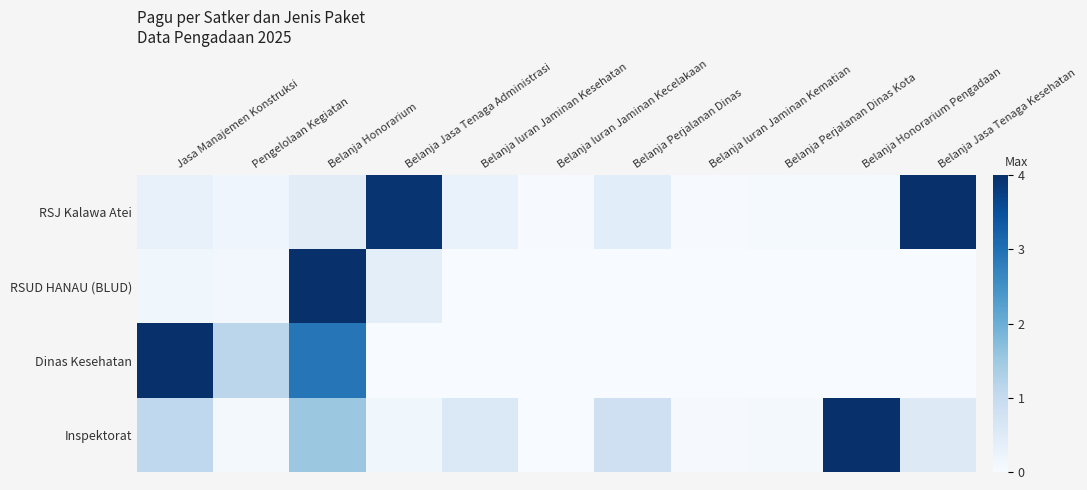

At which category is the sum across all series the highest?

Belanja Honorarium